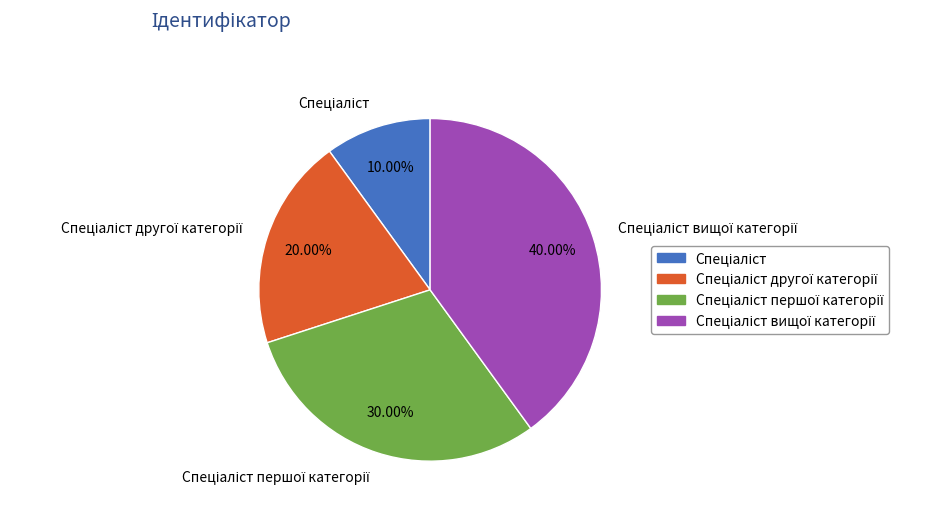

To the nearest percent, what is the difference between the largest and smallest slice percentages?

30%